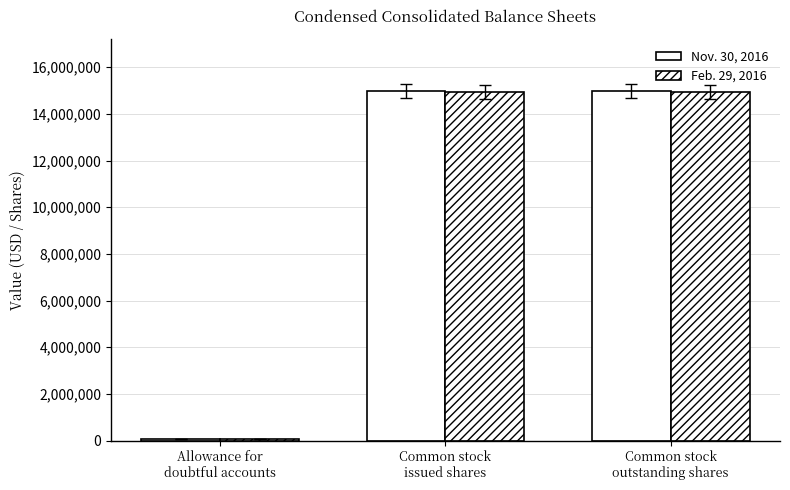

Rank the series by their average value, from lowest to highest.

Feb. 29, 2016, Nov. 30, 2016